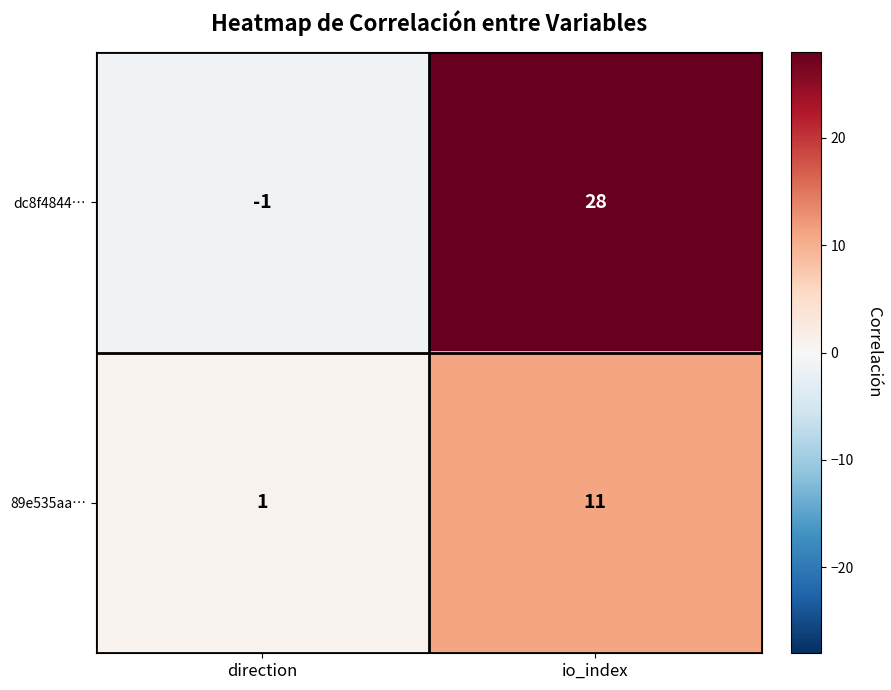

Is it true that 89e535aa… equals 2 at direction?

False